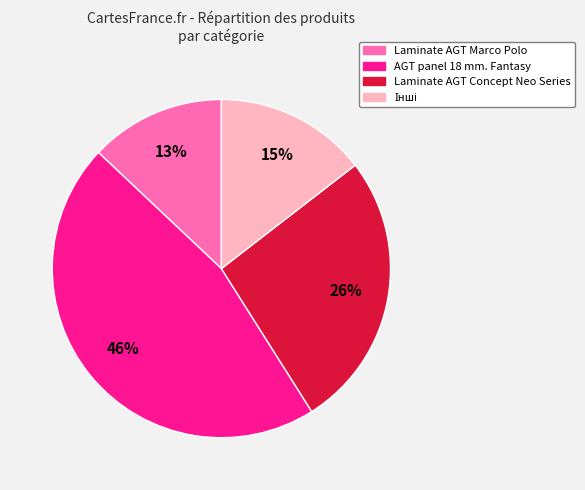

To the nearest percent, what is the average slice percentage?

25%